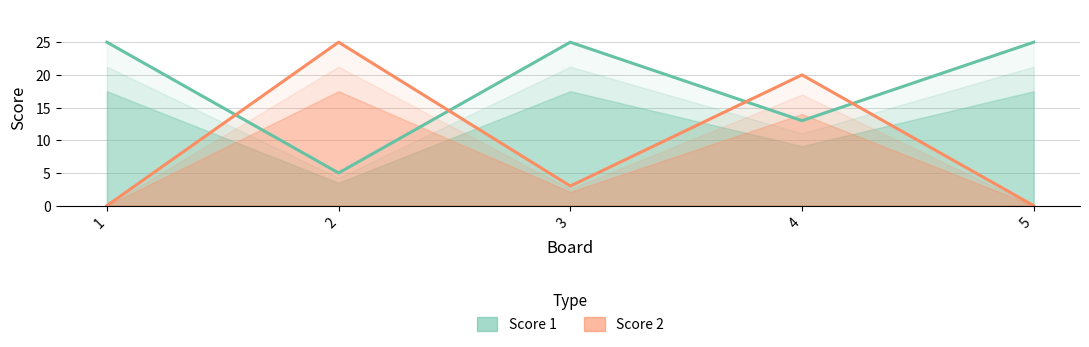

True or false: Score 2 and Score 1 cross at least once.

True